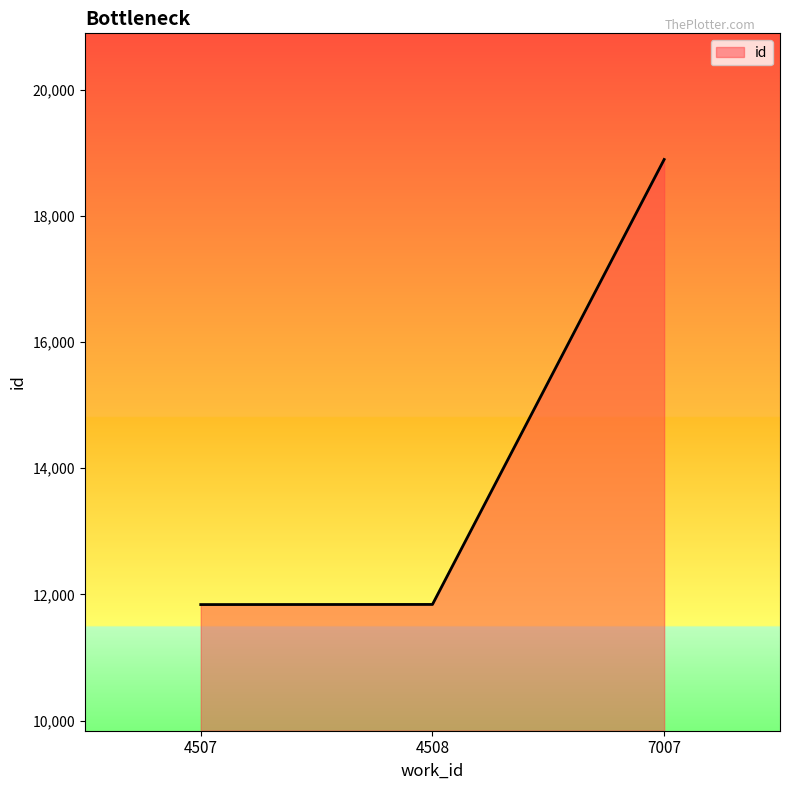

What is the smallest value displayed?

11839